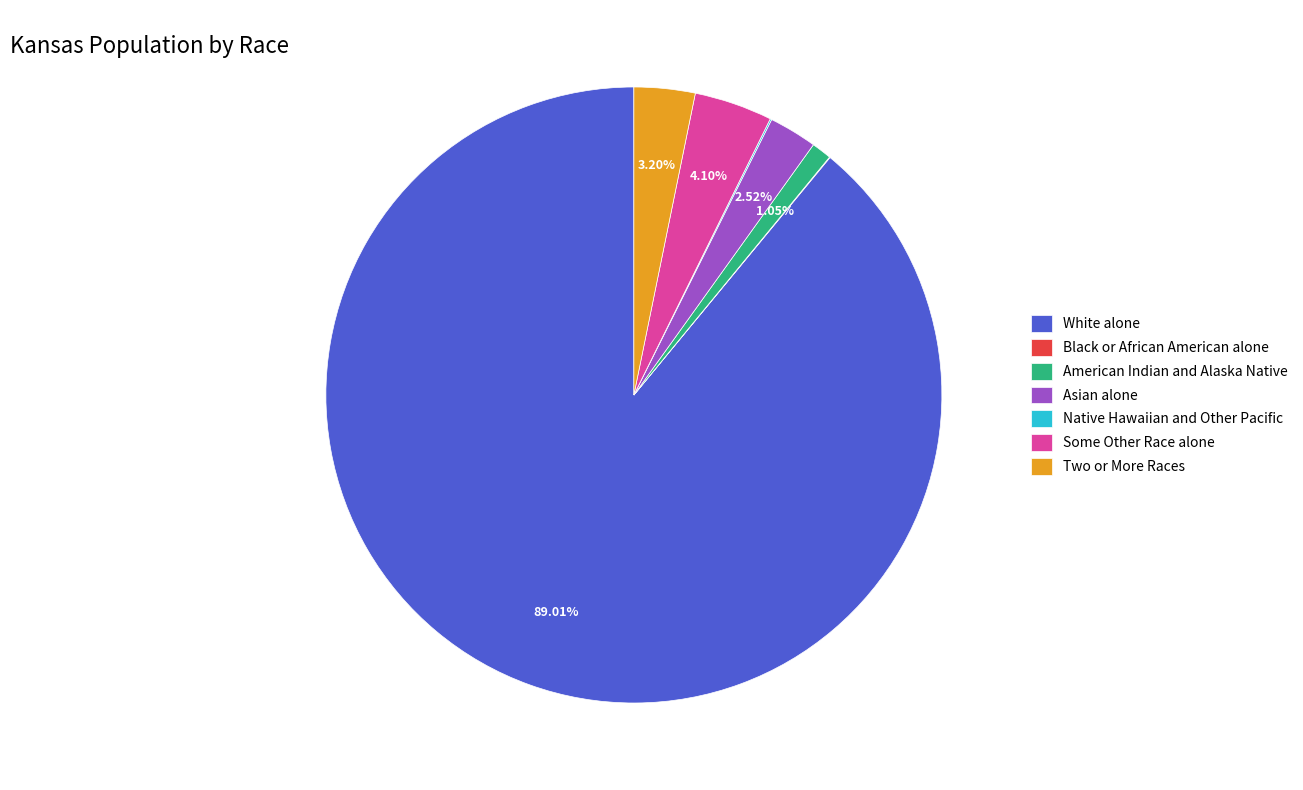

What percentage is the Two or More Races slice, to the nearest percent?

3%